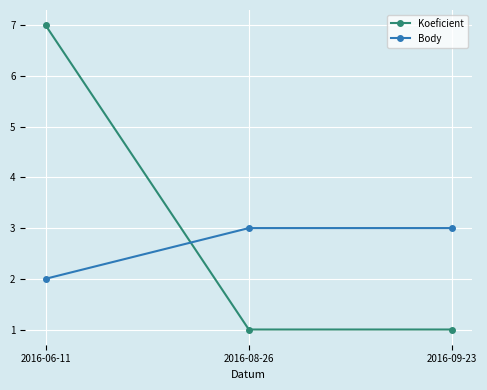

What is the greatest value displayed?

7